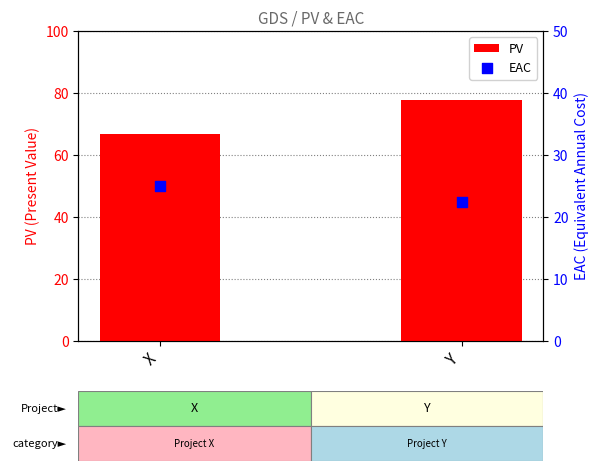

Is the value of PV at Y greater than the value of EAC at X?

Yes